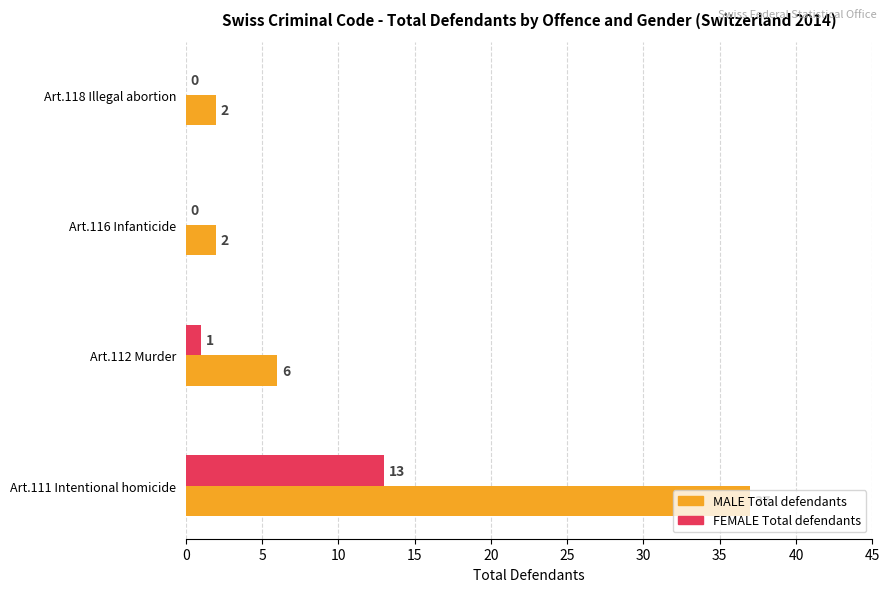

Is the value of MALE Total defendants at Art.111 Intentional homicide greater than the value of FEMALE Total defendants at Art.111 Intentional homicide?

Yes